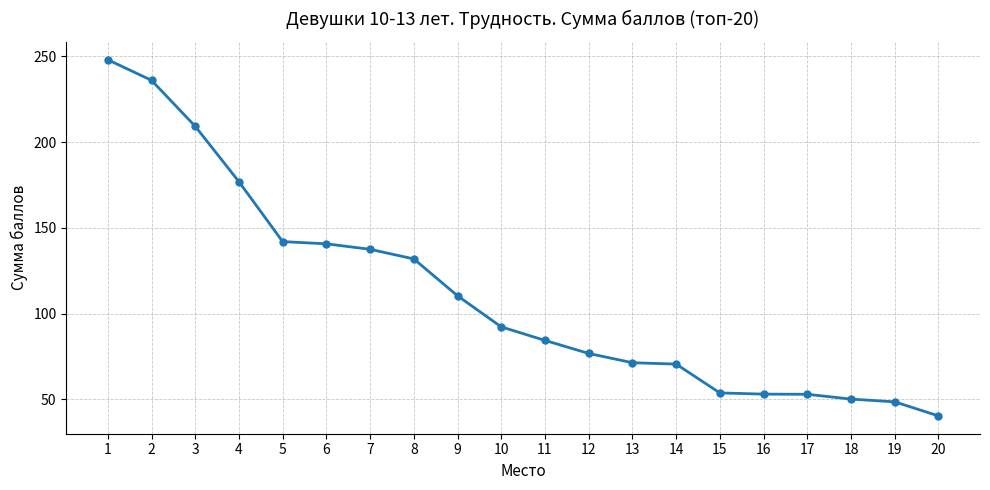

What is the greatest value displayed?

248.0